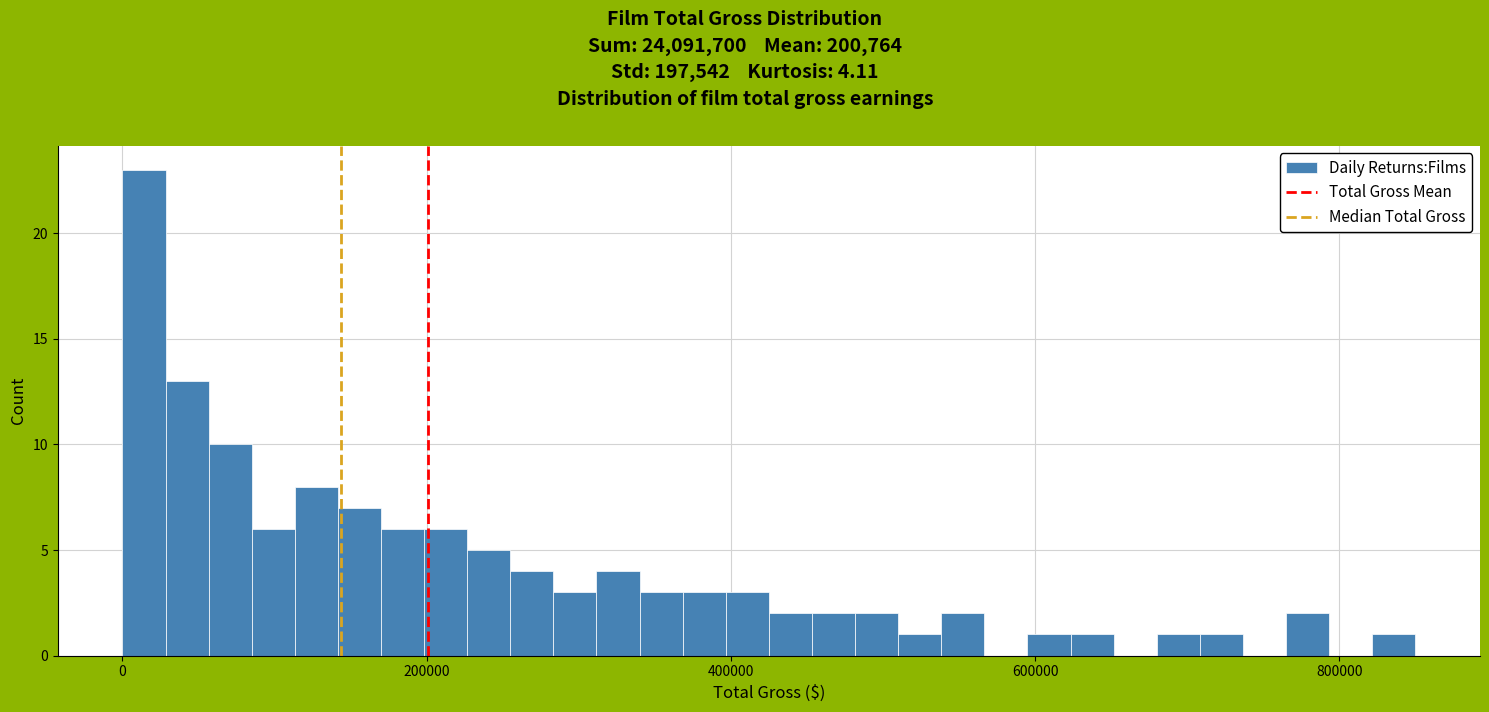

Read against the x-axis, roughly where is the centre of the tallest bar?

20000